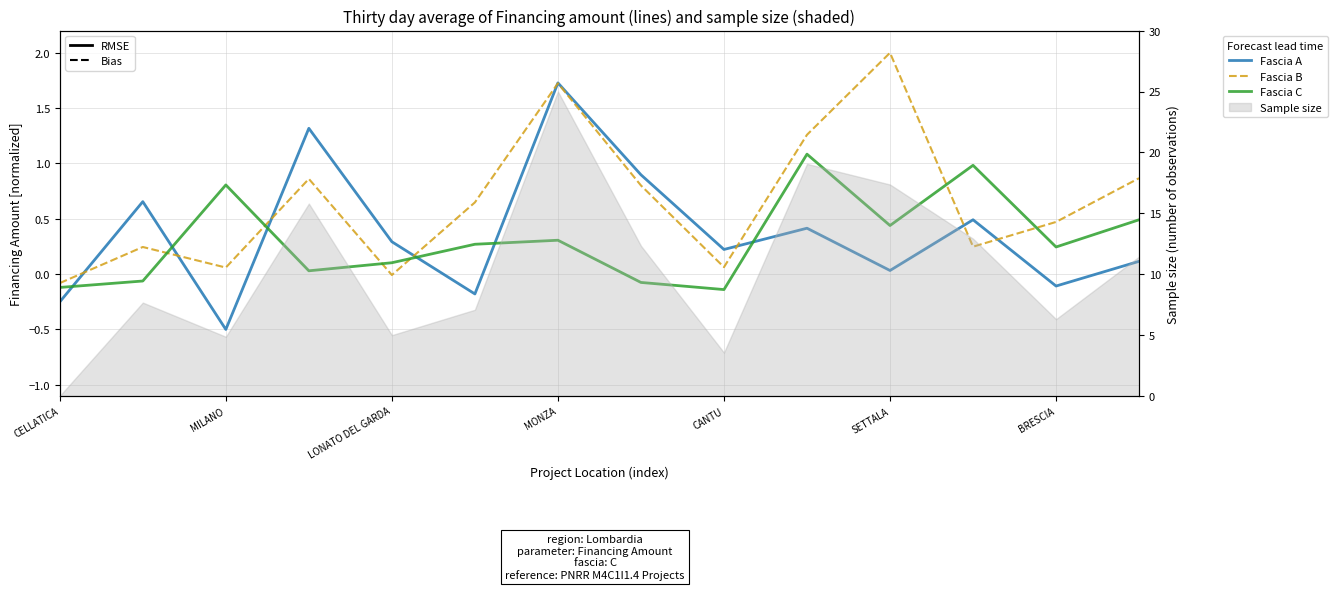

At which label is Fascia B closest to 0?

LONATO DEL GARDA